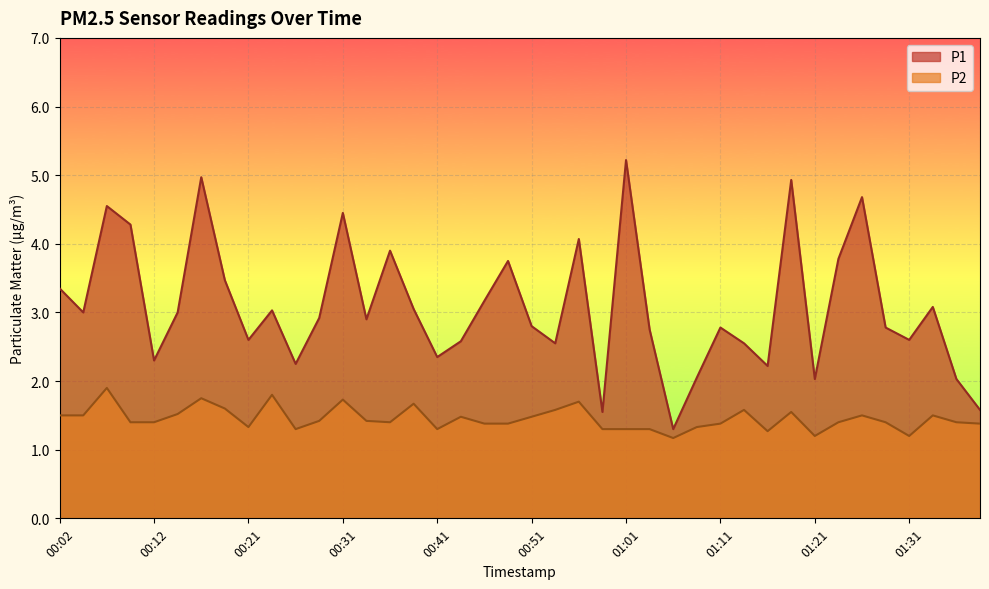

Which category has the highest value in the P2 series?

00:07